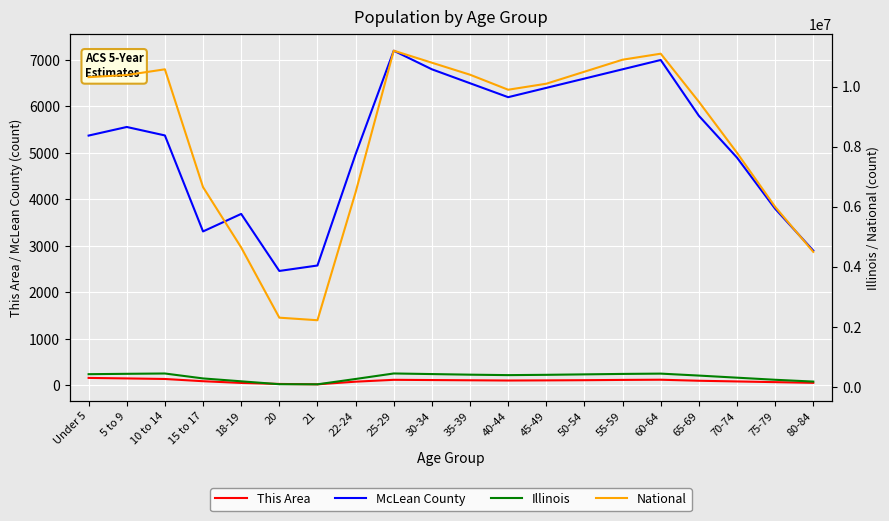

True or false: National and McLean County intersect in this chart.

False